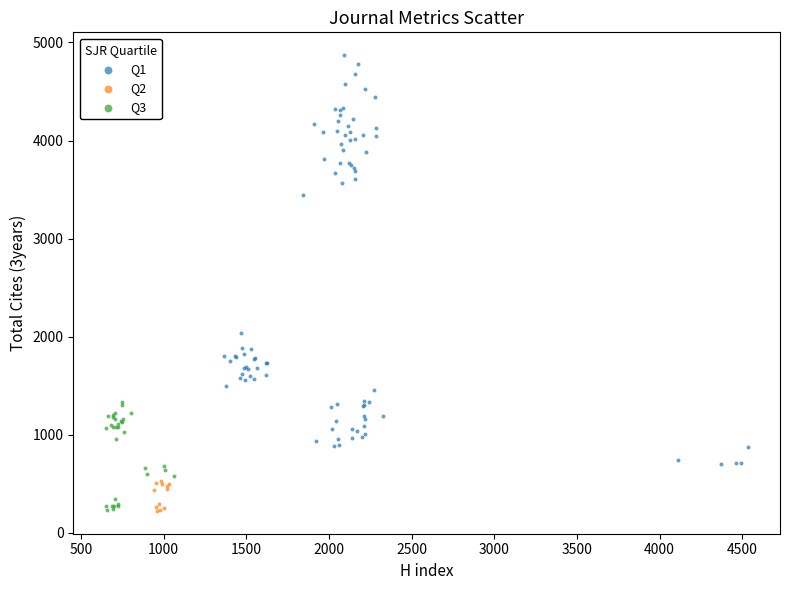

Which series contains the highest Y value?

Q1